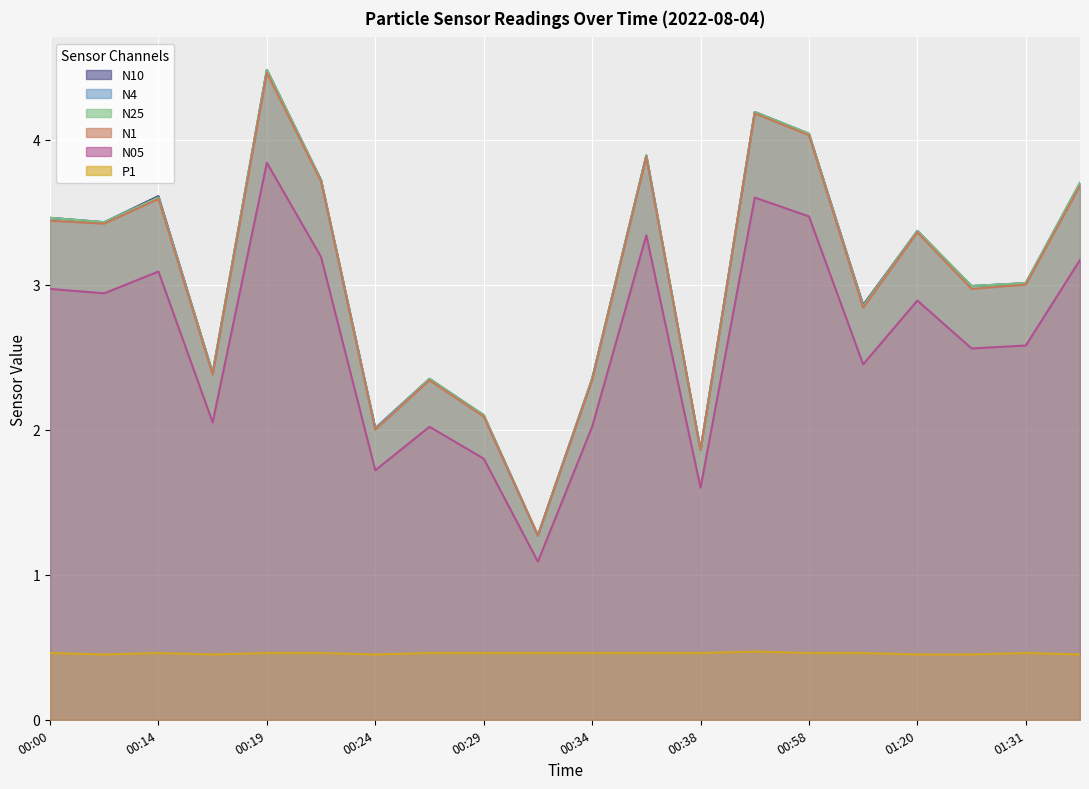

Reading left to right, list all the values displayed in this chart.

N10: 00:00=3.5	00:11=3.4	00:14=3.6	00:16=2.4	00:19=4.5	00:21=3.7	00:24=2.0	00:26=2.4	00:29=2.1	00:31=1.3	00:34=2.4	00:36=3.9	00:38=1.9	00:47=4.2	00:58=4.0	01:03=2.9	01:20=3.4	01:29=3.0	01:31=3.0	01:34=3.7
N4: 00:00=3.5	00:11=3.4	00:14=3.6	00:16=2.4	00:19=4.5	00:21=3.7	00:24=2.0	00:26=2.4	00:29=2.1	00:31=1.3	00:34=2.4	00:36=3.9	00:38=1.9	00:47=4.2	00:58=4.0	01:03=2.9	01:20=3.4	01:29=3.0	01:31=3.0	01:34=3.7
N25: 00:00=3.5	00:11=3.4	00:14=3.6	00:16=2.4	00:19=4.5	00:21=3.7	00:24=2.0	00:26=2.4	00:29=2.1	00:31=1.3	00:34=2.4	00:36=3.9	00:38=1.9	00:47=4.2	00:58=4.0	01:03=2.9	01:20=3.4	01:29=3.0	01:31=3.0	01:34=3.7
N1: 00:00=3.4	00:11=3.4	00:14=3.6	00:16=2.4	00:19=4.5	00:21=3.7	00:24=2.0	00:26=2.3	00:29=2.1	00:31=1.3	00:34=2.3	00:36=3.9	00:38=1.9	00:47=4.2	00:58=4.0	01:03=2.8	01:20=3.4	01:29=3.0	01:31=3.0	01:34=3.7
N05: 00:00=3.0	00:11=2.9	00:14=3.1	00:16=2.0	00:19=3.8	00:21=3.2	00:24=1.7	00:26=2.0	00:29=1.8	00:31=1.1	00:34=2.0	00:36=3.3	00:38=1.6	00:47=3.6	00:58=3.5	01:03=2.5	01:20=2.9	01:29=2.6	01:31=2.6	01:34=3.2
P1: 00:00=0.5	00:11=0.5	00:14=0.5	00:16=0.5	00:19=0.5	00:21=0.5	00:24=0.5	00:26=0.5	00:29=0.5	00:31=0.5	00:34=0.5	00:36=0.5	00:38=0.5	00:47=0.5	00:58=0.5	01:03=0.5	01:20=0.5	01:29=0.5	01:31=0.5	01:34=0.5